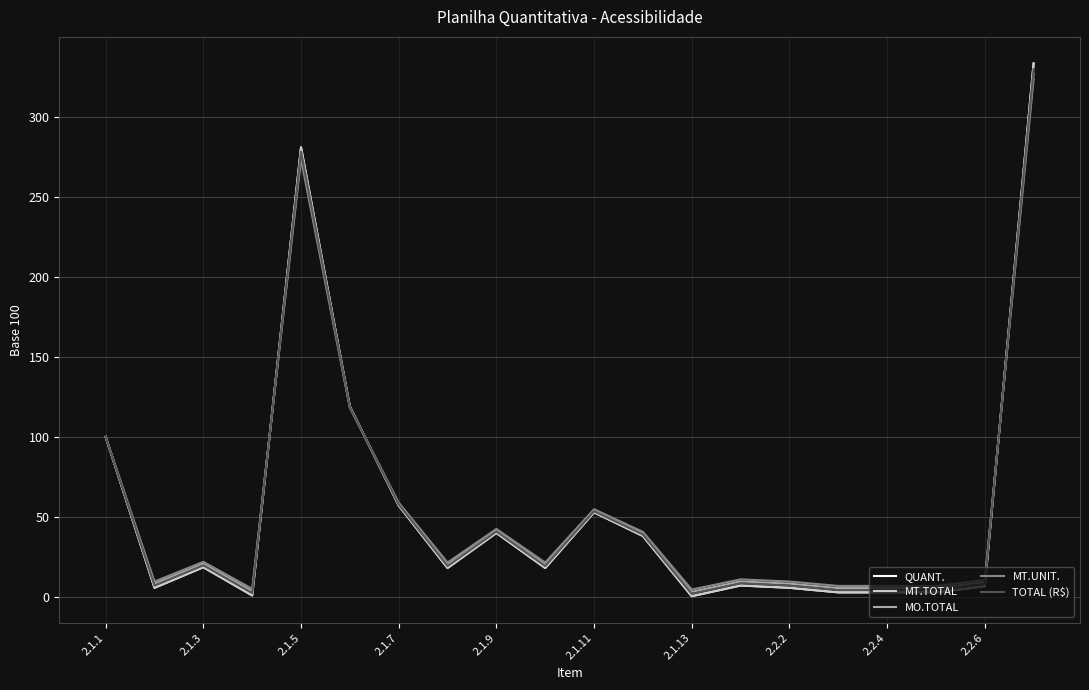

Rank the series by their maximum value, from highest to lowest.

QUANT., MT.TOTAL, TOTAL (R$), MO.TOTAL, MT.UNIT.